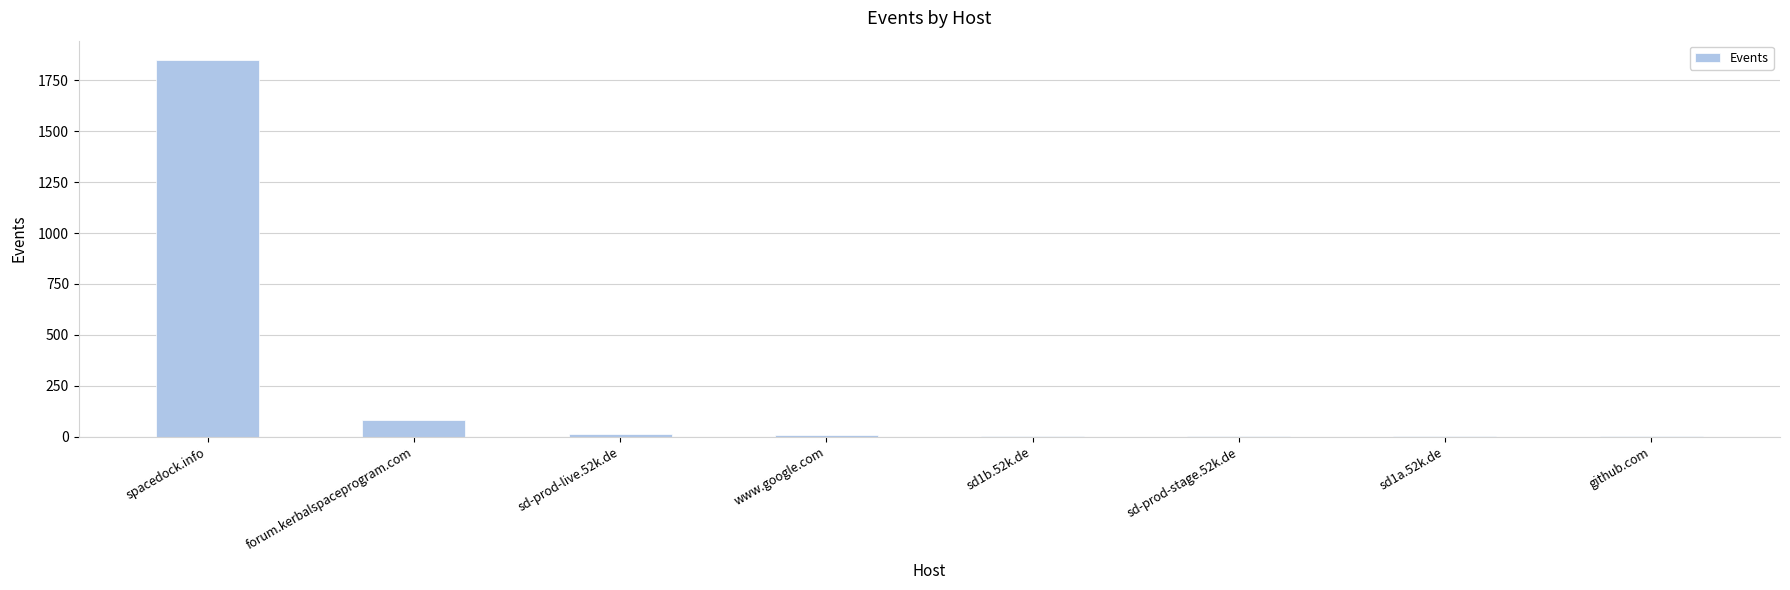

Where does the data first go above 7?

spacedock.info